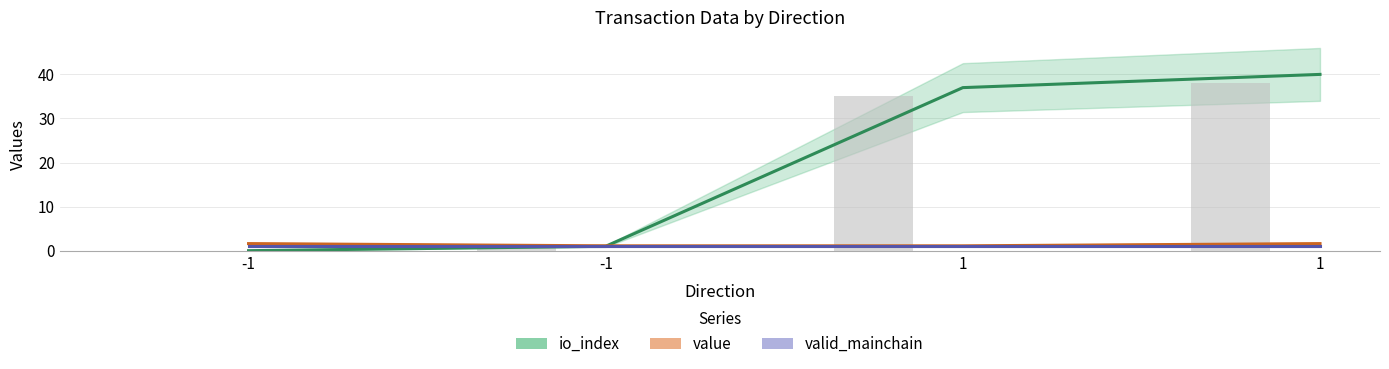

What is the spread (max minus min) of values at 1?

36.0